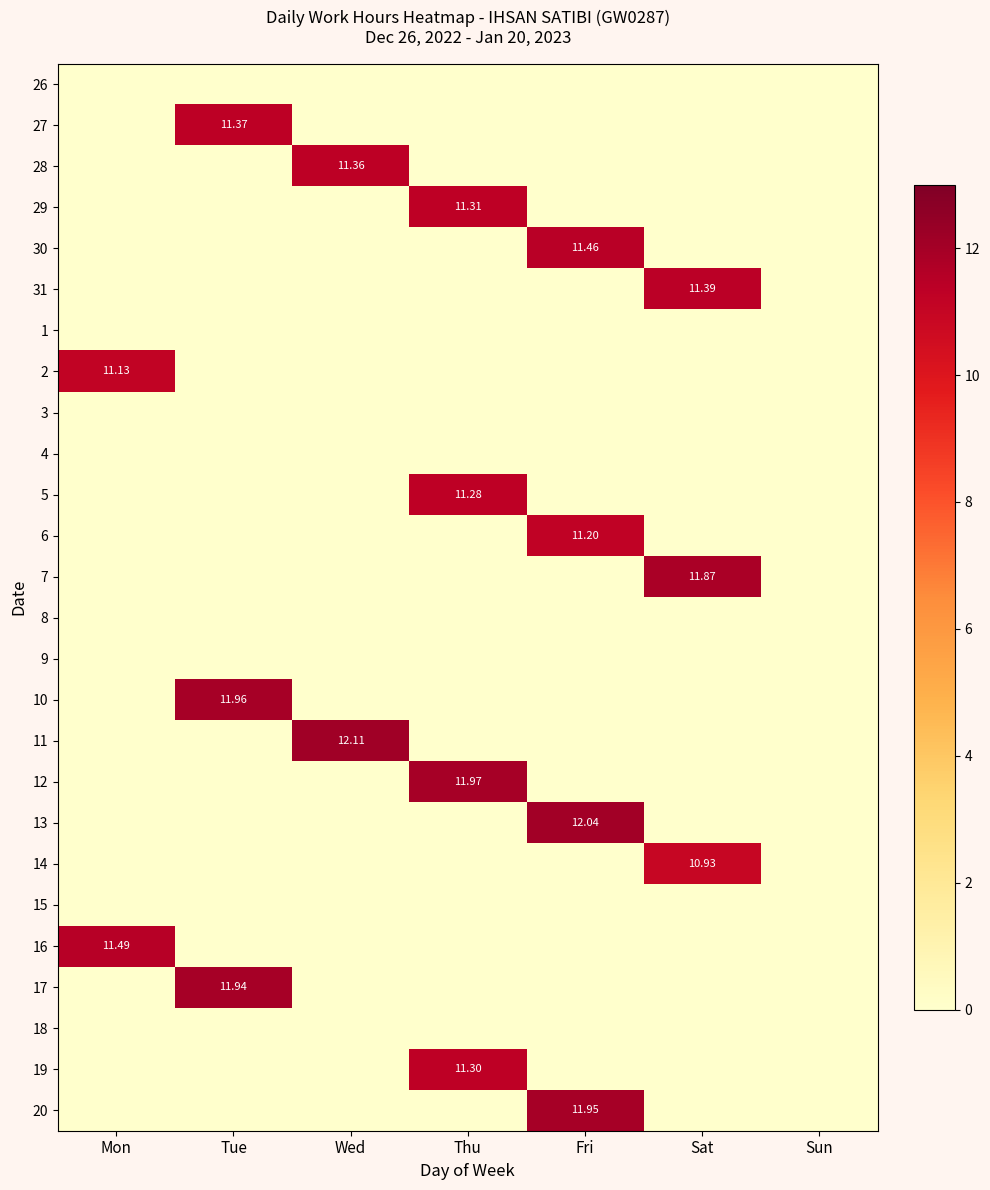

Is the value of 13 at Mon greater than the value of 12 at Fri?

No